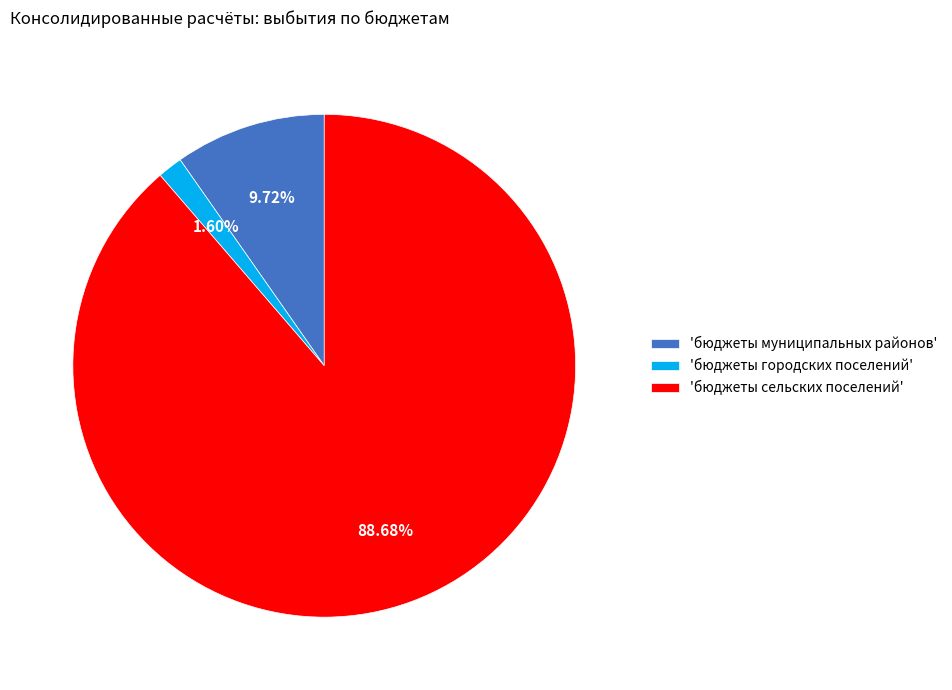

To the nearest percent, what is the average slice percentage?

33%